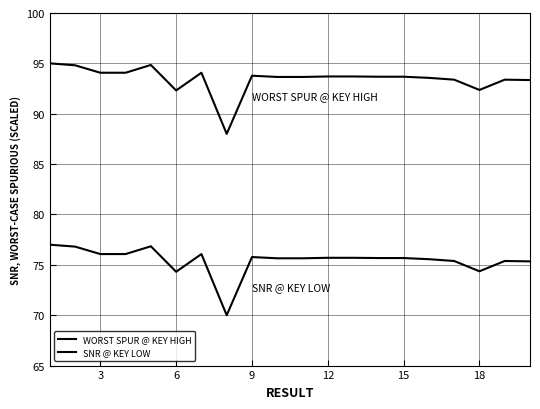

How many lines are shown in the chart?

2